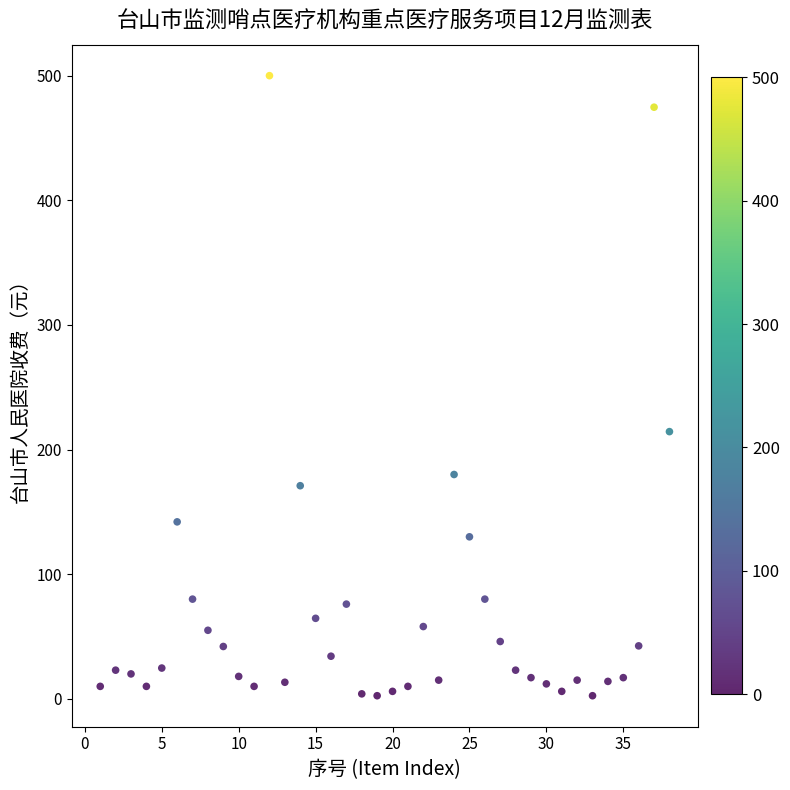

What is the range of X values (max minus min)?

37.0